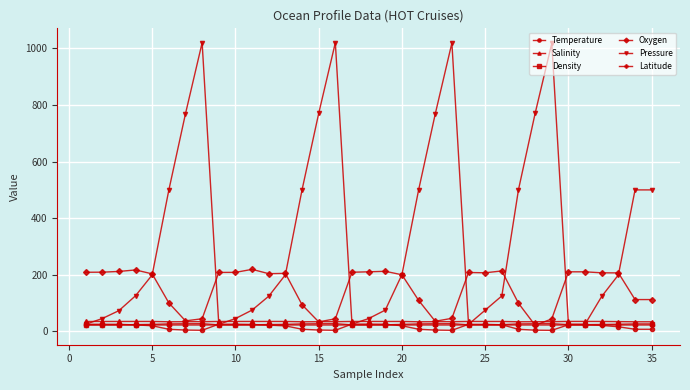

What is the lowest value of the Latitude series?

22.7